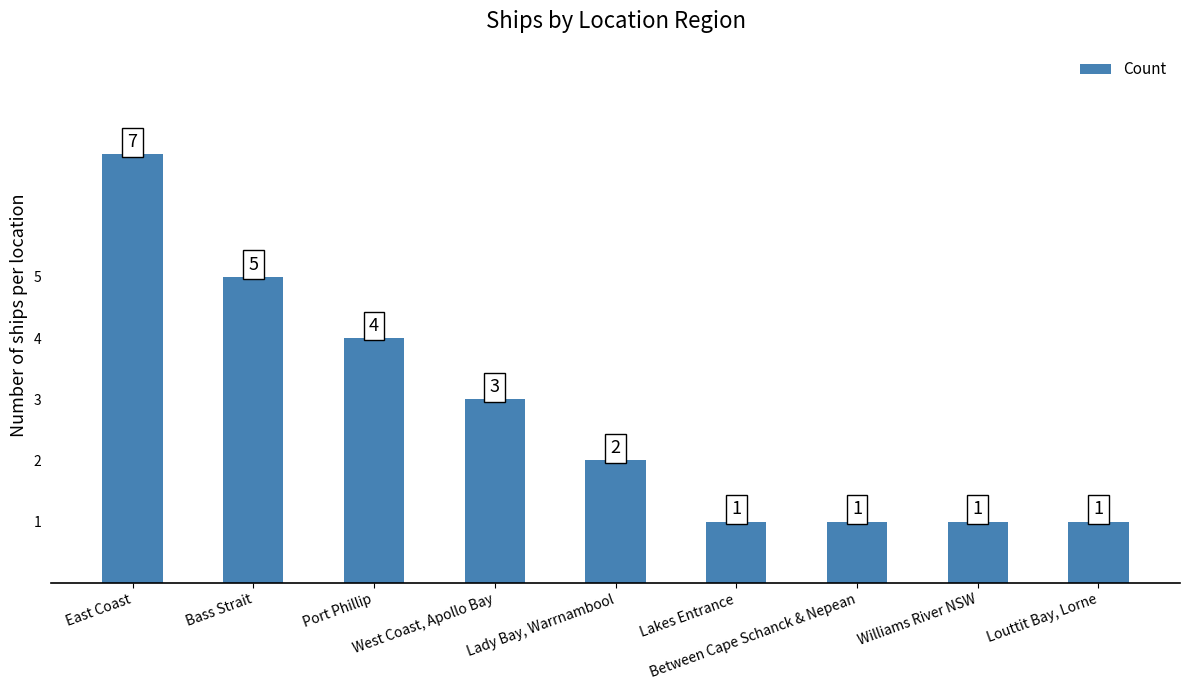

Which label corresponds to the largest value in the chart?

East Coast